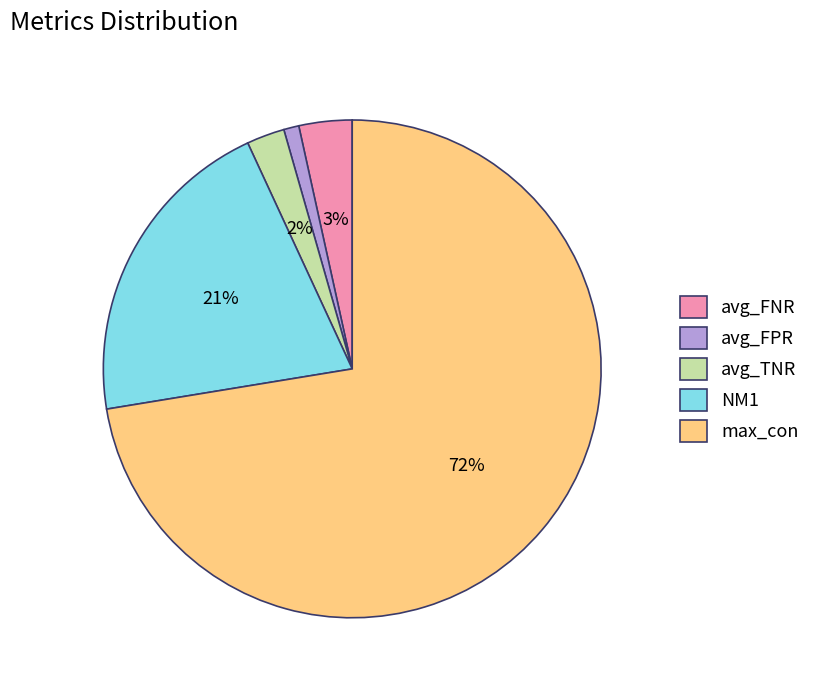

Does NM1 represent more than half of the total?

No